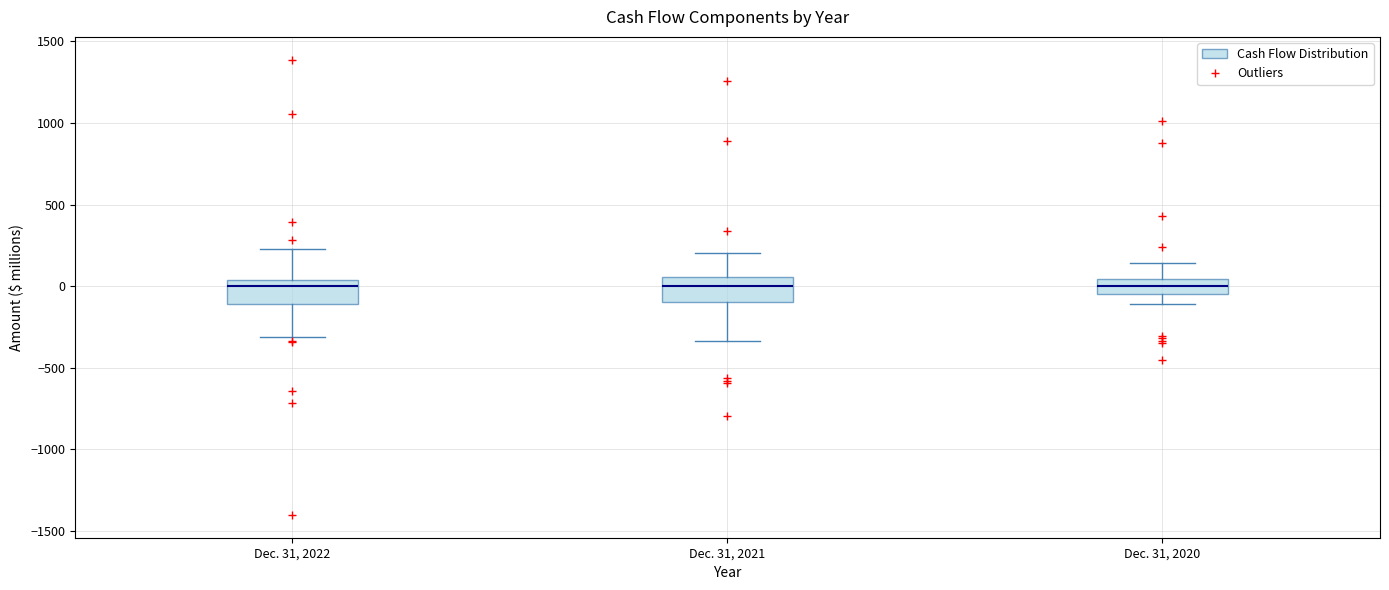

Reading left to right, transcribe this box plot: for each box, give where its median line is, the range the box spans, and where its two whiskers end, as read against the y-axis. The values are not printed on the chart, so give them approximately, as read against the axis.

Dec. 31, 2022: median 0, box -100 to 50, whiskers -300 to 200
Dec. 31, 2021: median 0, box -100 to 50, whiskers -350 to 200
Dec. 31, 2020: median 0, box -50 to 50, whiskers -100 to 150